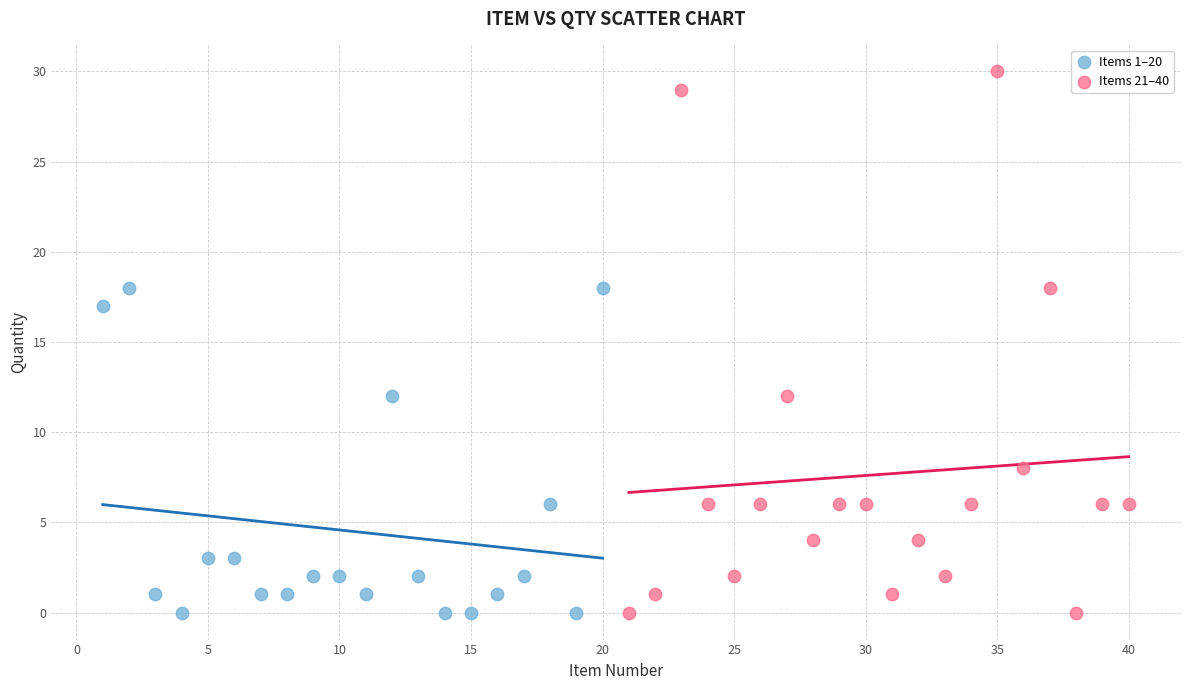

Which series has the widest spread of Y values?

Items 21–40